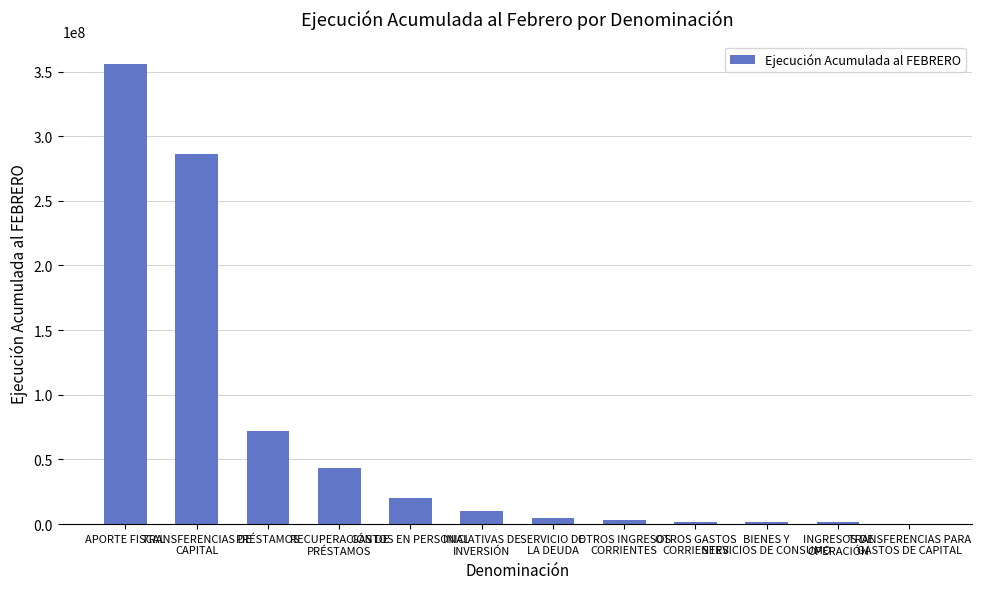

Between SERVICIO DE
LA DEUDA and INICIATIVAS DE
INVERSIÓN, which is larger?

INICIATIVAS DE
INVERSIÓN